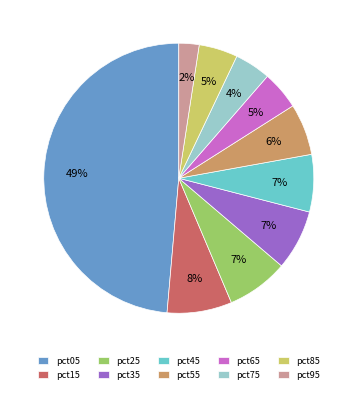

Do pct95 and pct75 together represent more than half of the pie?

No